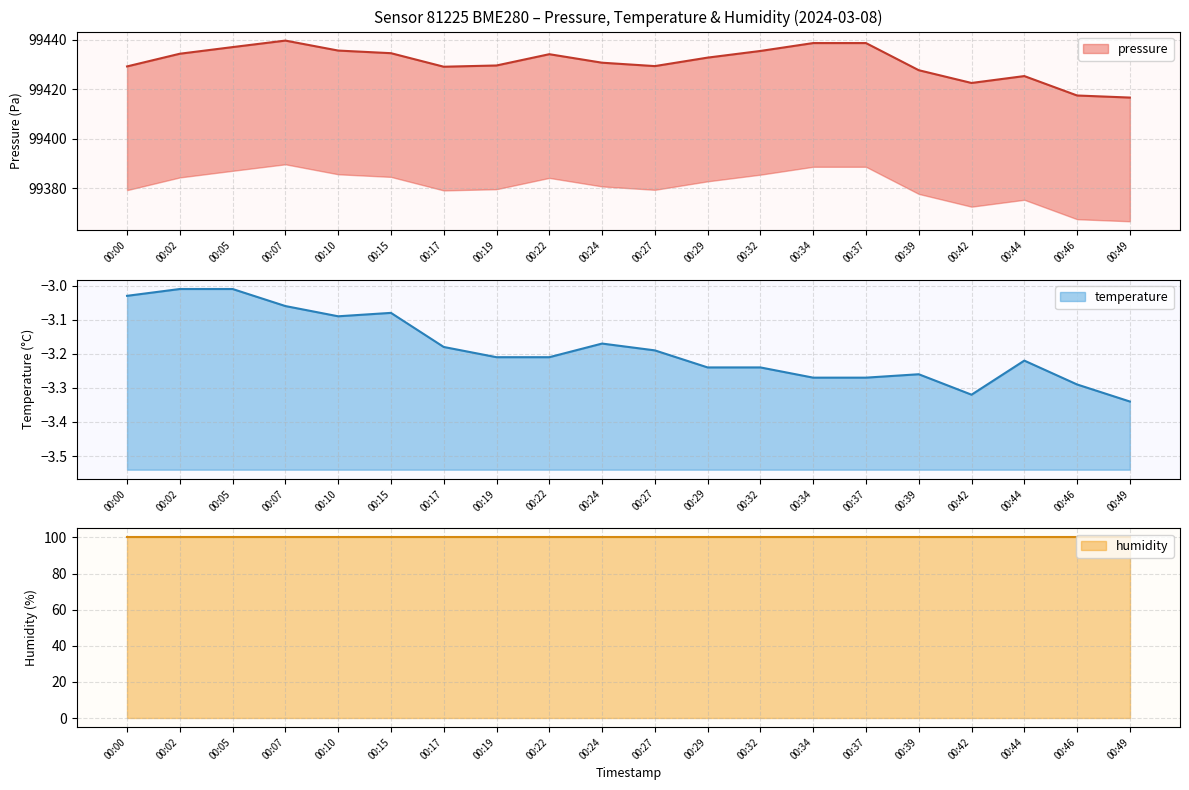

How many interior local peaks does the temperature series have?

4